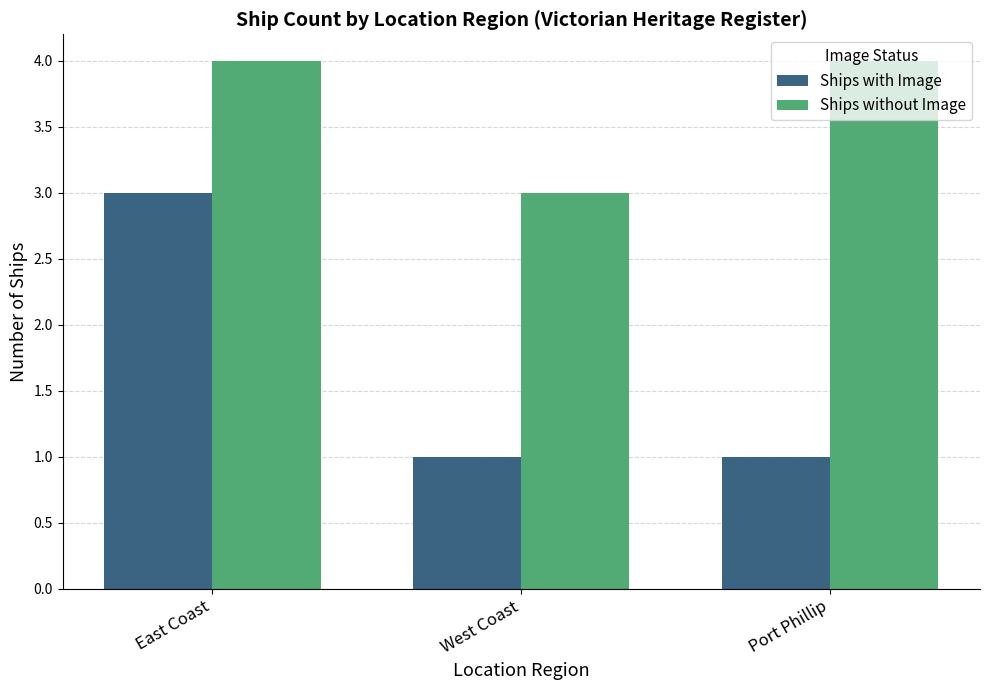

Which series has the largest range (max minus min)?

Ships with Image